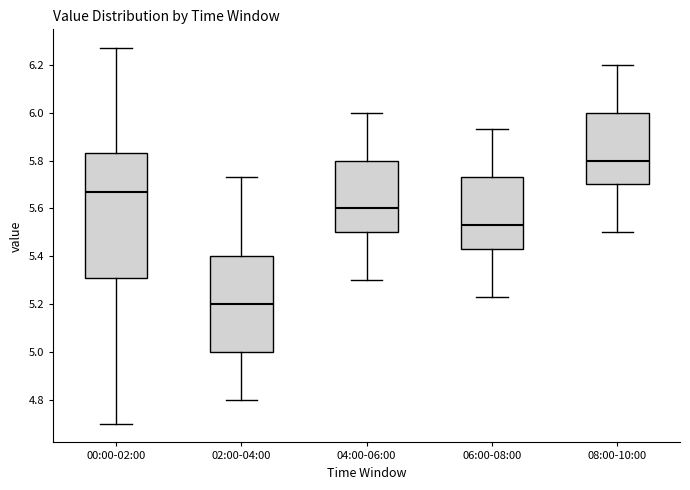

Reading left to right, read every box against the y-axis: the position of its median line, the range the box covers, and the ends of its whiskers. The values are not printed on the chart, so give them approximately, as read against the axis.

00:00-02:00: median 5.68, box 5.32 to 5.84, whiskers 4.70 to 6.28
02:00-04:00: median 5.20, box 5.00 to 5.40, whiskers 4.80 to 5.74
04:00-06:00: median 5.60, box 5.50 to 5.80, whiskers 5.30 to 6.00
06:00-08:00: median 5.54, box 5.44 to 5.74, whiskers 5.24 to 5.94
08:00-10:00: median 5.80, box 5.70 to 6.00, whiskers 5.50 to 6.20